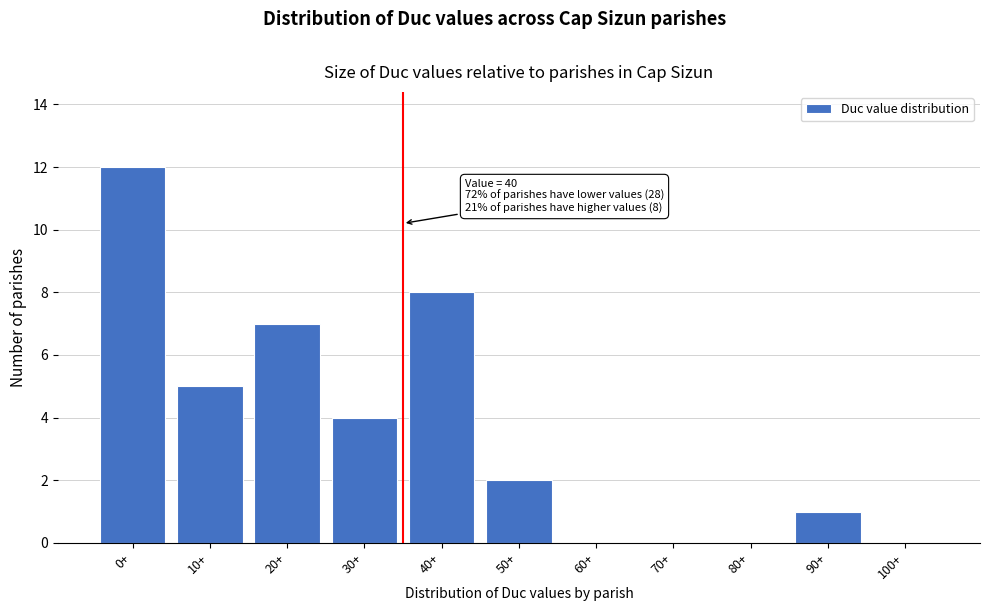

Reading right to left, transcribe all the data shown in this chart.

100+=0	90+=1	80+=0	70+=0	60+=0	50+=2	40+=8	30+=4	20+=7	10+=5	0+=12